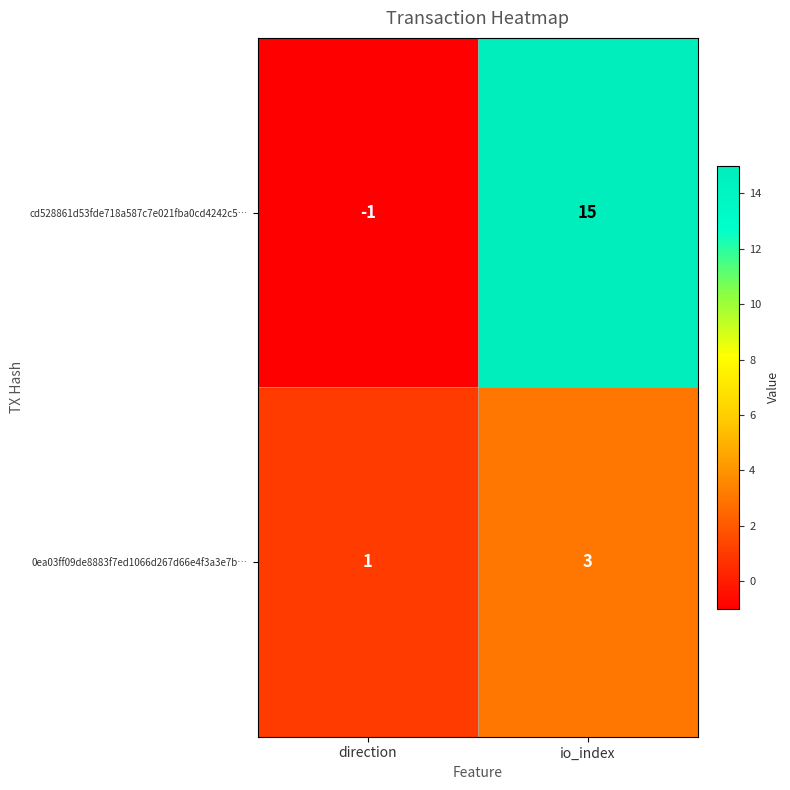

Rank the series by their average value, from lowest to highest.

0ea03ff09de8883f7ed1066d267d66e4f3a3e7b…, cd528861d53fde718a587c7e021fba0cd4242c5…